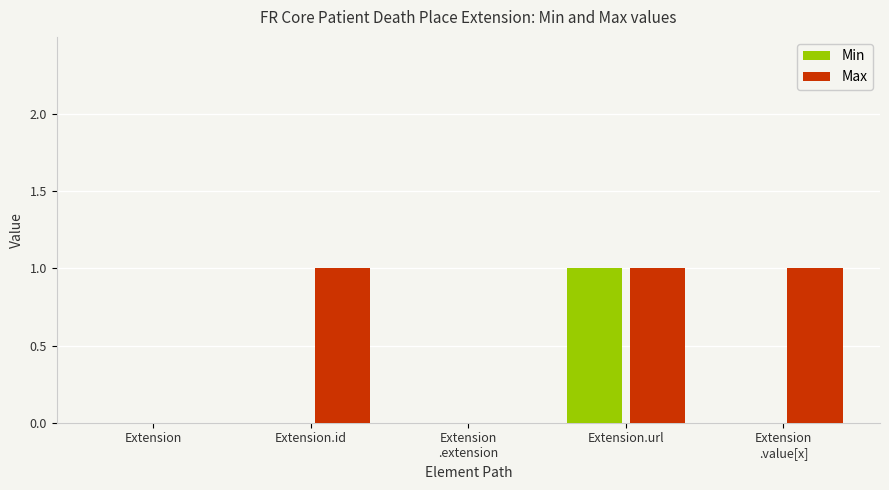

What is the sum of all Max values?

3